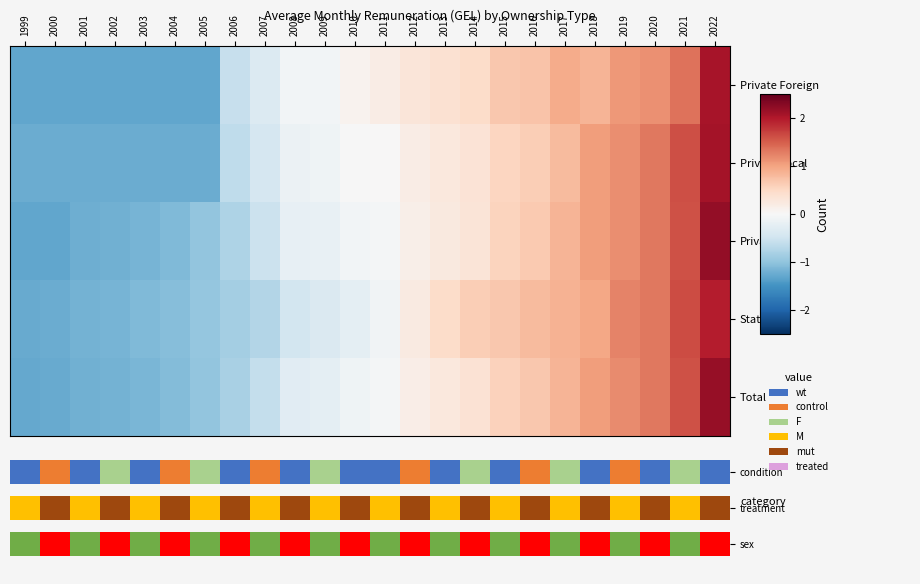

Between 1999 and 2006, which series saw the biggest shift?

Private Foreign